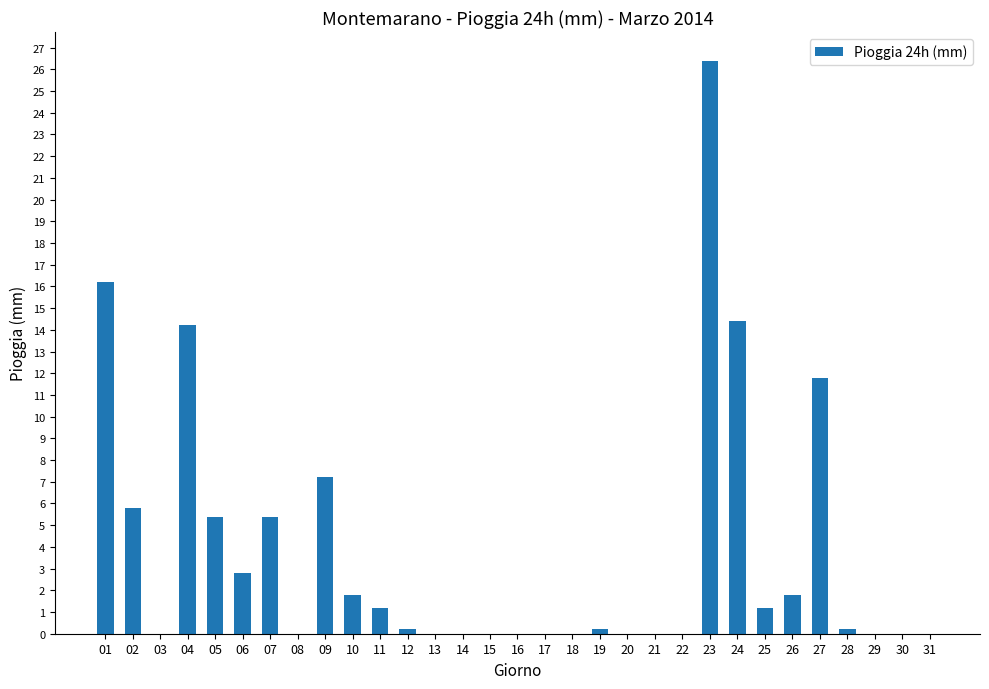

What is the change in value from 06 to 20?

-2.8